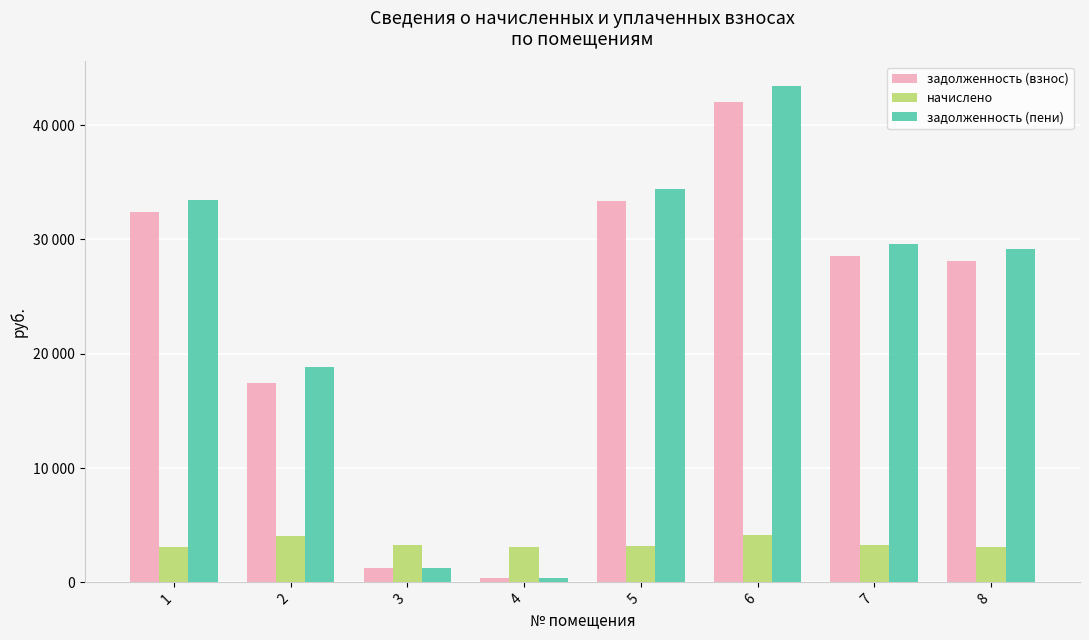

The начислено series shows 4015.1 at 2. True or false?

True